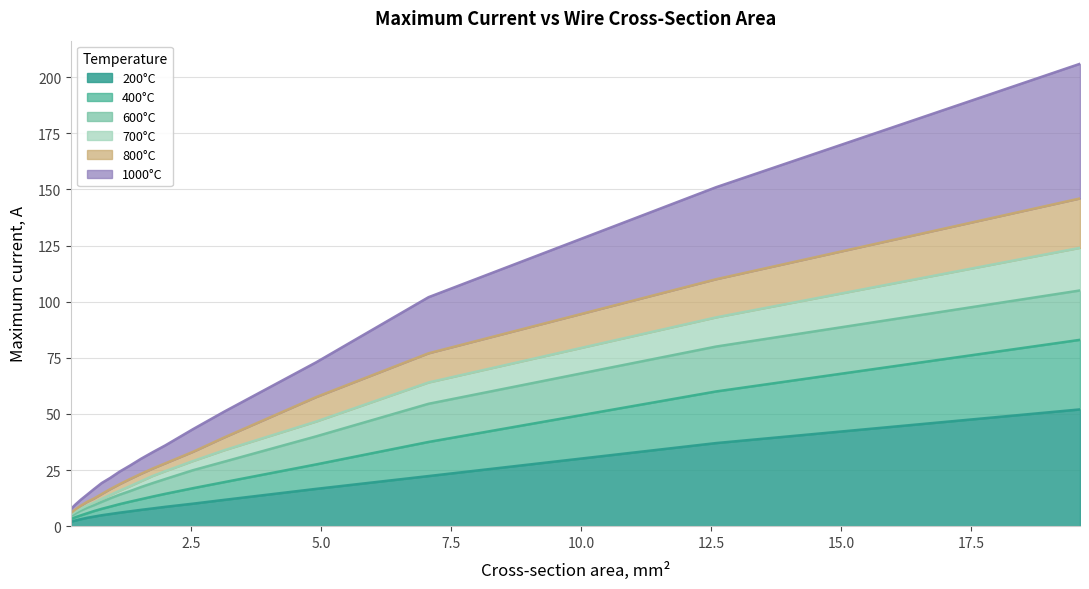

What is the difference between the maximum and minimum values in the 600°C series?

100.5